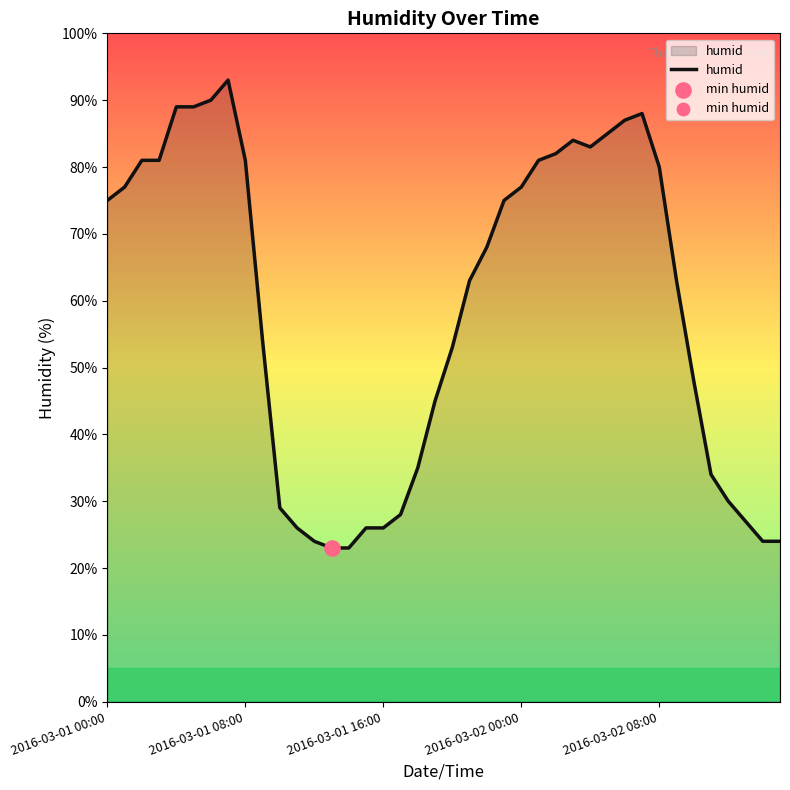

What is the minimum value shown in the chart?

23